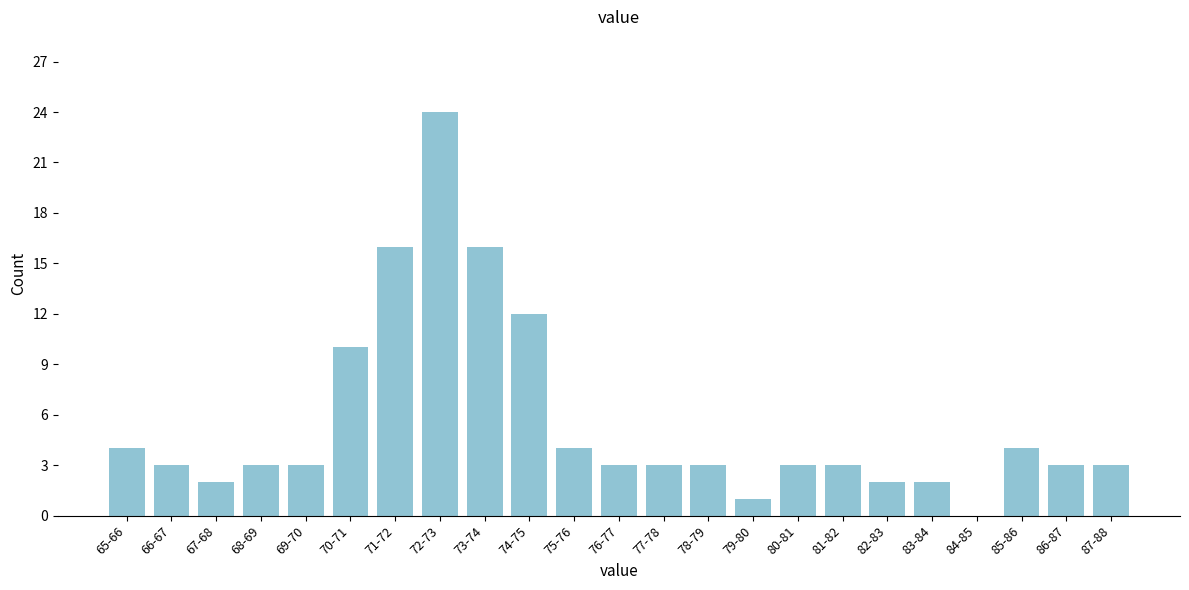

Reading left to right, what are all the values shown in this chart?

65-66=4	66-67=3	67-68=2	68-69=3	69-70=3	70-71=10	71-72=16	72-73=24	73-74=16	74-75=12	75-76=4	76-77=3	77-78=3	78-79=3	79-80=1	80-81=3	81-82=3	82-83=2	83-84=2	84-85=0	85-86=4	86-87=3	87-88=3